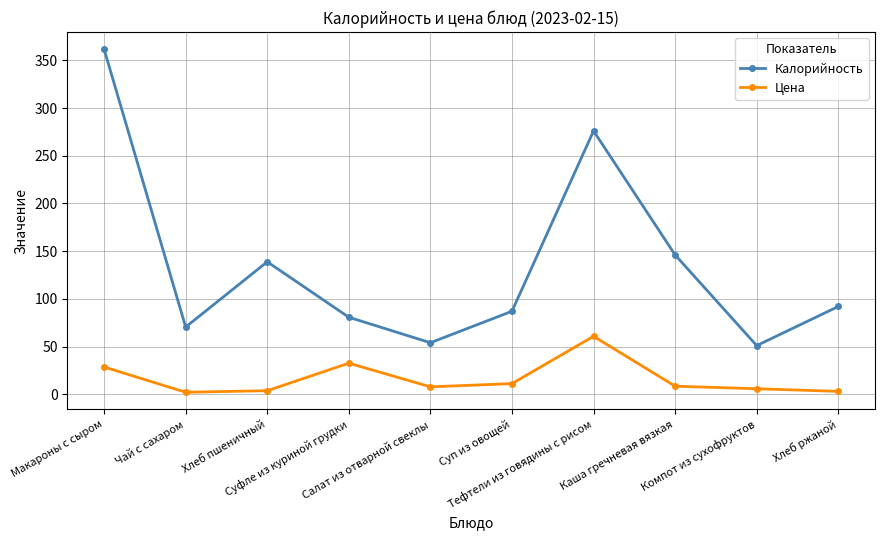

True or false: Цена and Калорийность intersect in this chart.

False